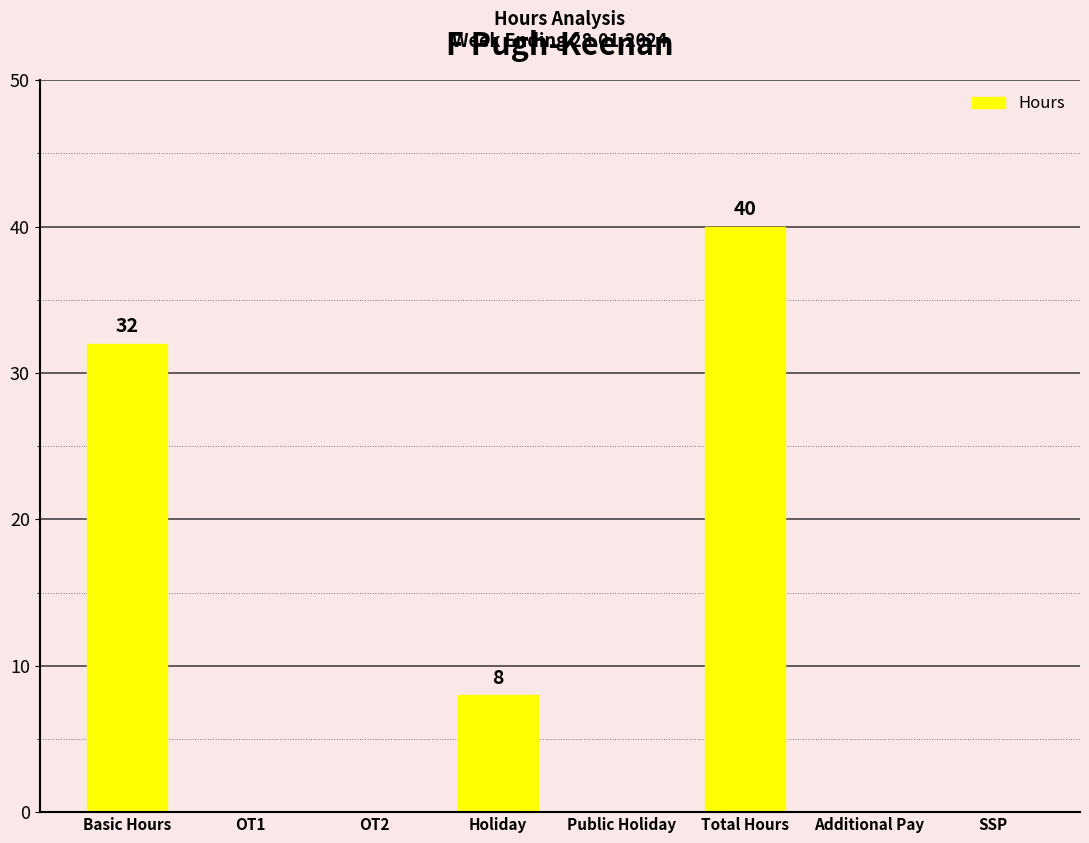

Which category has the highest value across all series?

Total Hours